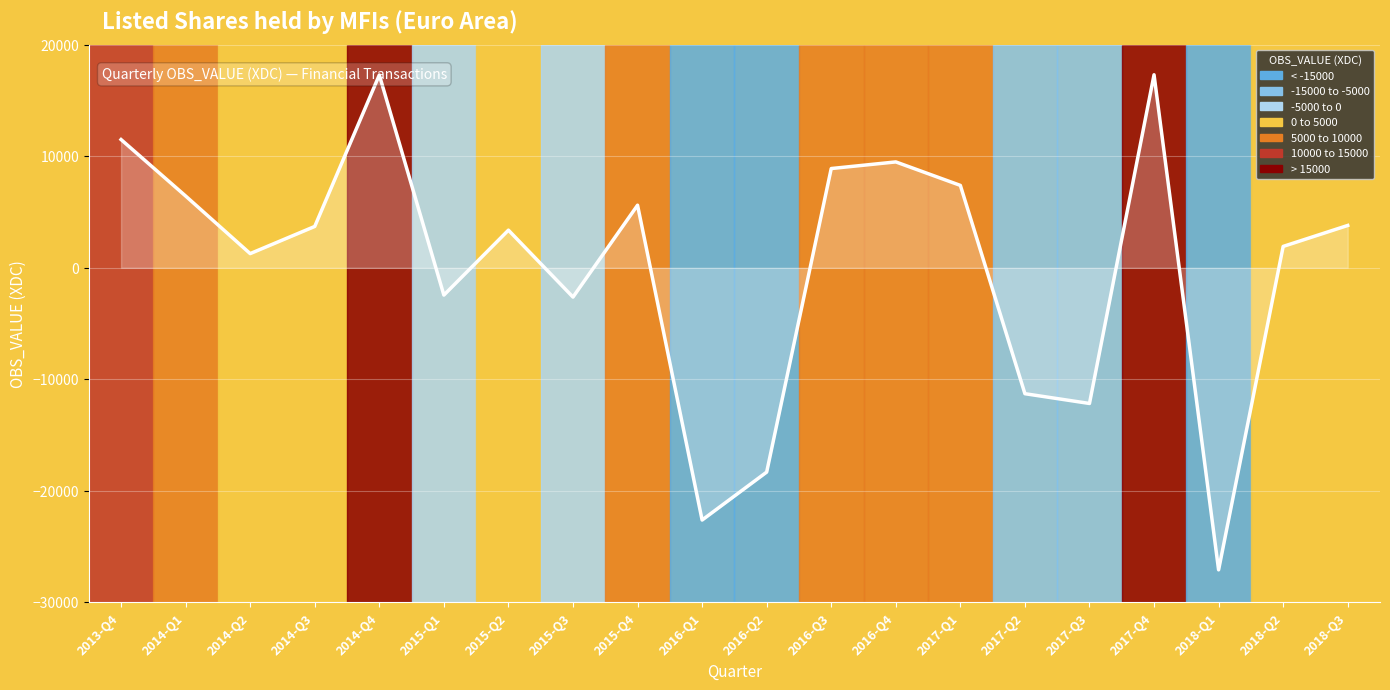

What is the greatest value displayed?

17301.7